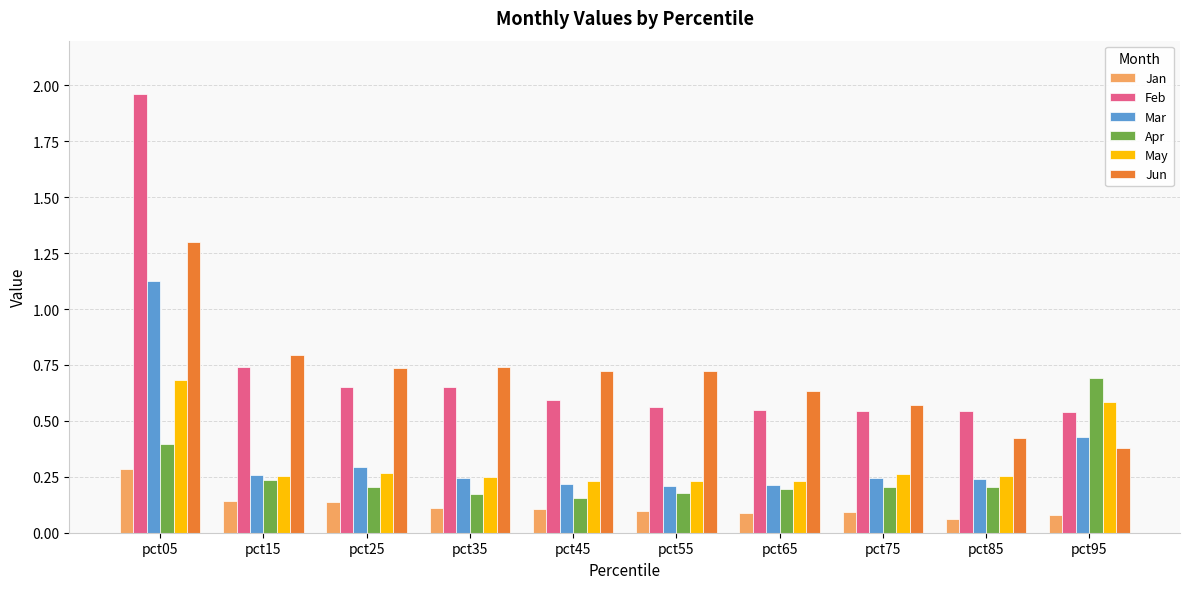

The value of Feb at pct05 is 1.4. True or false?

False